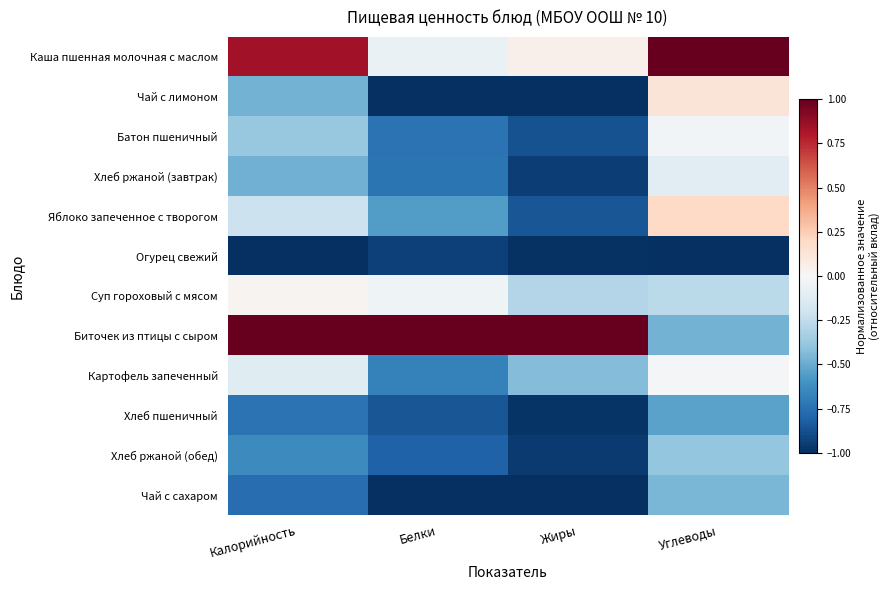

Reading left to right, extract all data points from this chart.

Каша пшенная молочная с маслом: Калорийность=0.8	Белки=-0.1	Жиры=0.0	Углеводы=1.0
Чай с лимоном: Калорийность=-0.5	Белки=-1.0	Жиры=-1.0	Углеводы=0.1
Батон пшеничный: Калорийность=-0.4	Белки=-0.7	Жиры=-0.9	Углеводы=-0.0
Хлеб ржаной (завтрак): Калорийность=-0.5	Белки=-0.7	Жиры=-0.9	Углеводы=-0.1
Яблоко запеченное с творогом: Калорийность=-0.2	Белки=-0.6	Жиры=-0.9	Углеводы=0.2
Огурец свежий: Калорийность=-1.0	Белки=-0.9	Жиры=-1.0	Углеводы=-1.0
Суп гороховый с мясом: Калорийность=0.0	Белки=-0.0	Жиры=-0.3	Углеводы=-0.3
Биточек из птицы с сыром: Калорийность=1.0	Белки=1.0	Жиры=1.0	Углеводы=-0.5
Картофель запеченный: Калорийность=-0.1	Белки=-0.7	Жиры=-0.4	Углеводы=-0.0
Хлеб пшеничный: Калорийность=-0.7	Белки=-0.9	Жиры=-1.0	Углеводы=-0.5
Хлеб ржаной (обед): Калорийность=-0.6	Белки=-0.8	Жиры=-1.0	Углеводы=-0.4
Чай с сахаром: Калорийность=-0.8	Белки=-1.0	Жиры=-1.0	Углеводы=-0.5